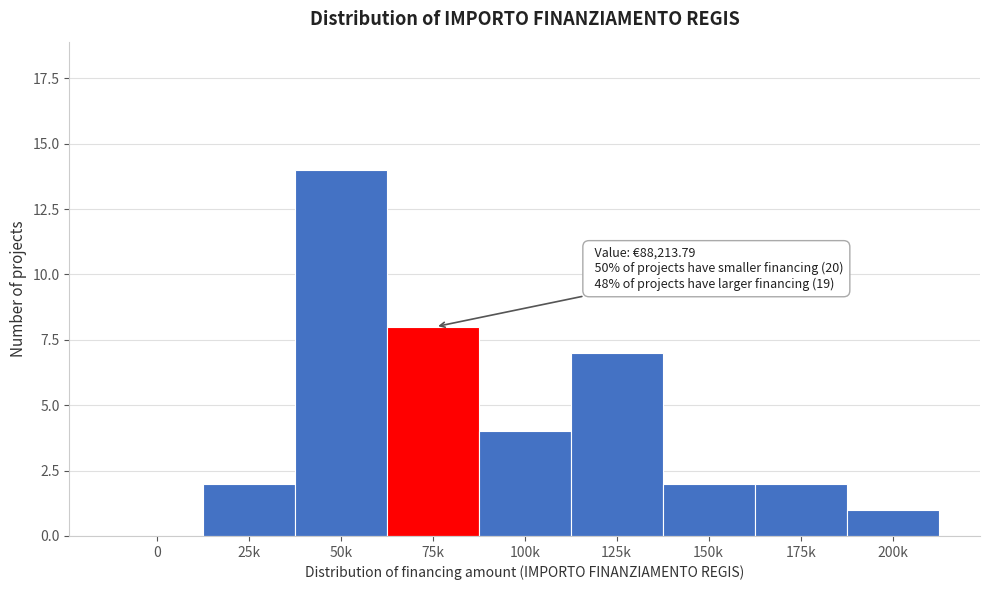

Reading left to right, list all the values displayed in this chart.

0=0	25k=2	50k=14	75k=8	100k=4	125k=7	150k=2	175k=2	200k=1